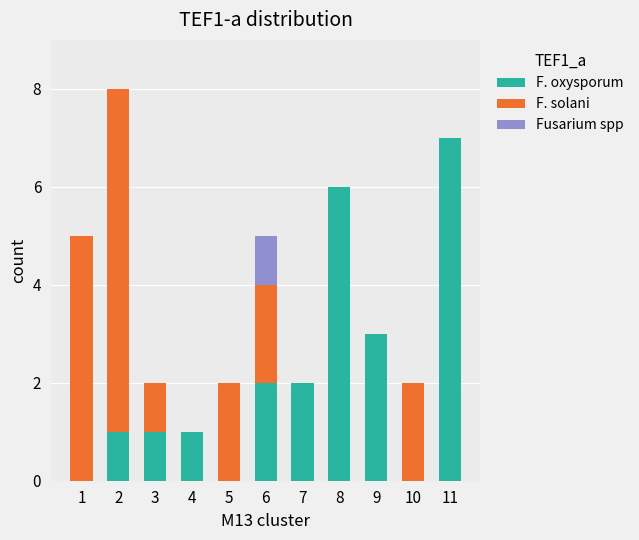

The F. oxysporum series shows 0 at 10. True or false?

True